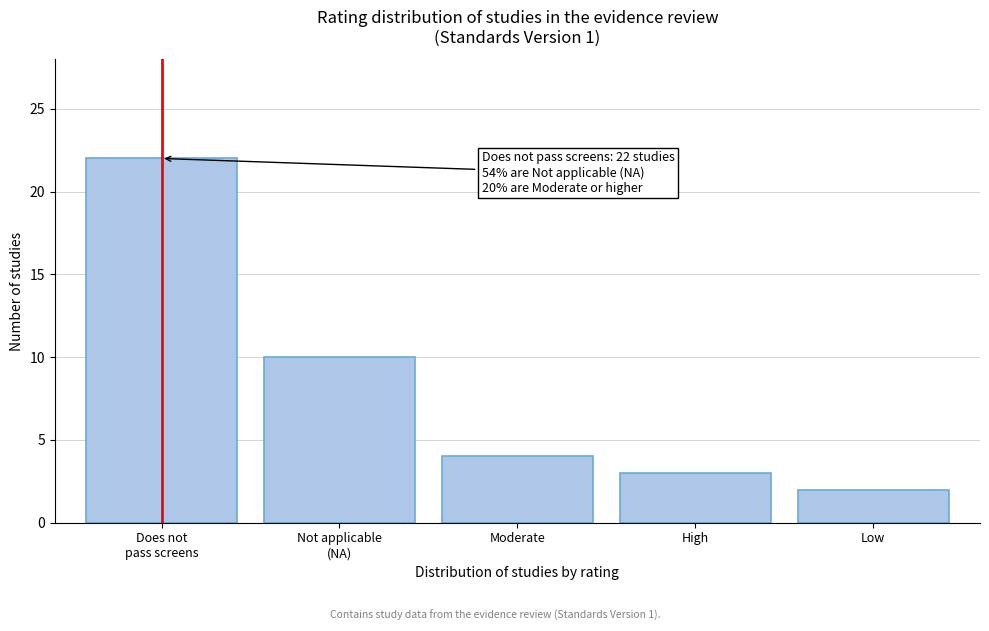

Reading left to right, transcribe all the data shown in this chart.

22	10	4	3	2